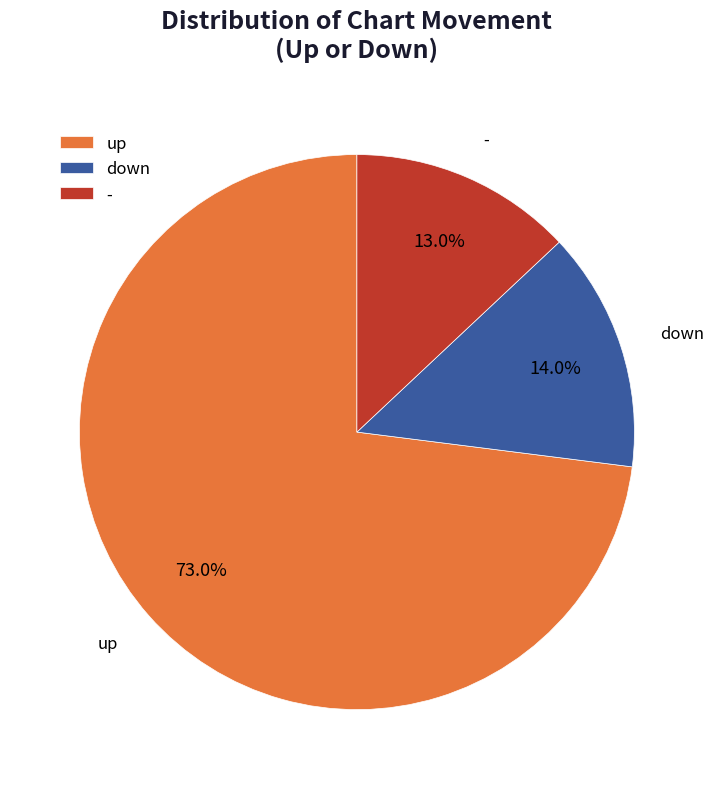

True or false: down accounts for 19% of the total.

False